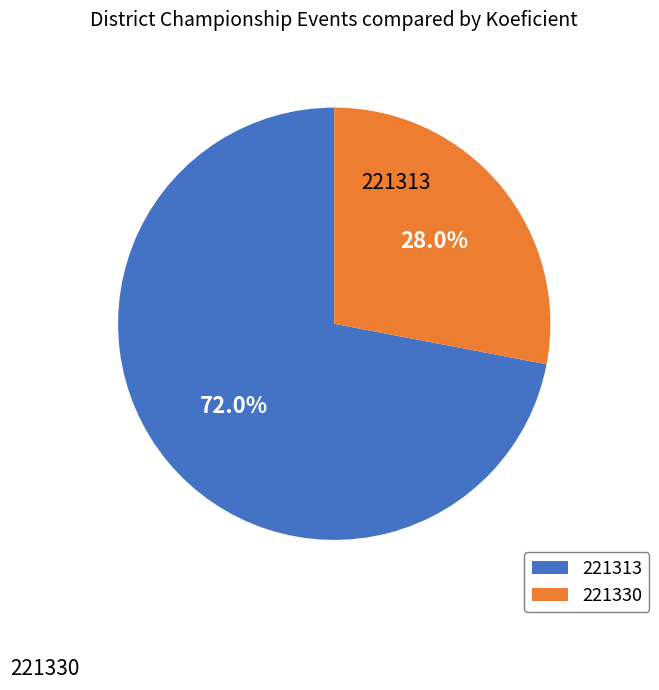

What portion of the pie excludes 221330?

72.0%